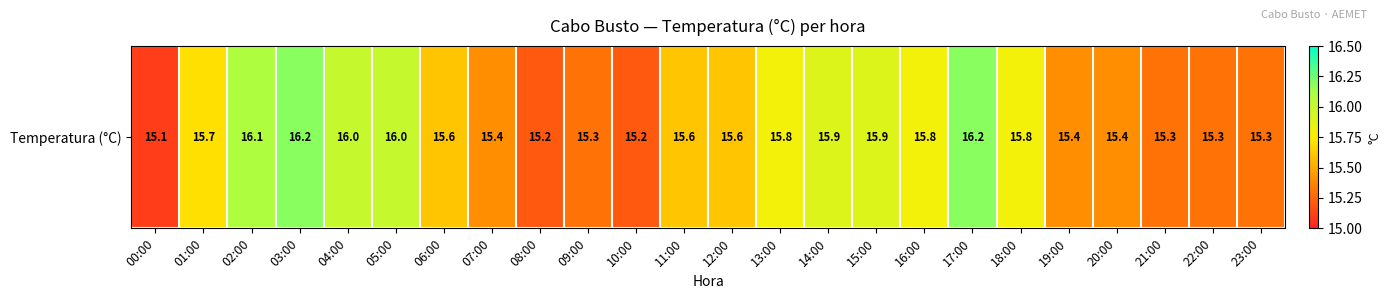

What is the difference between the maximum and minimum values?

1.1